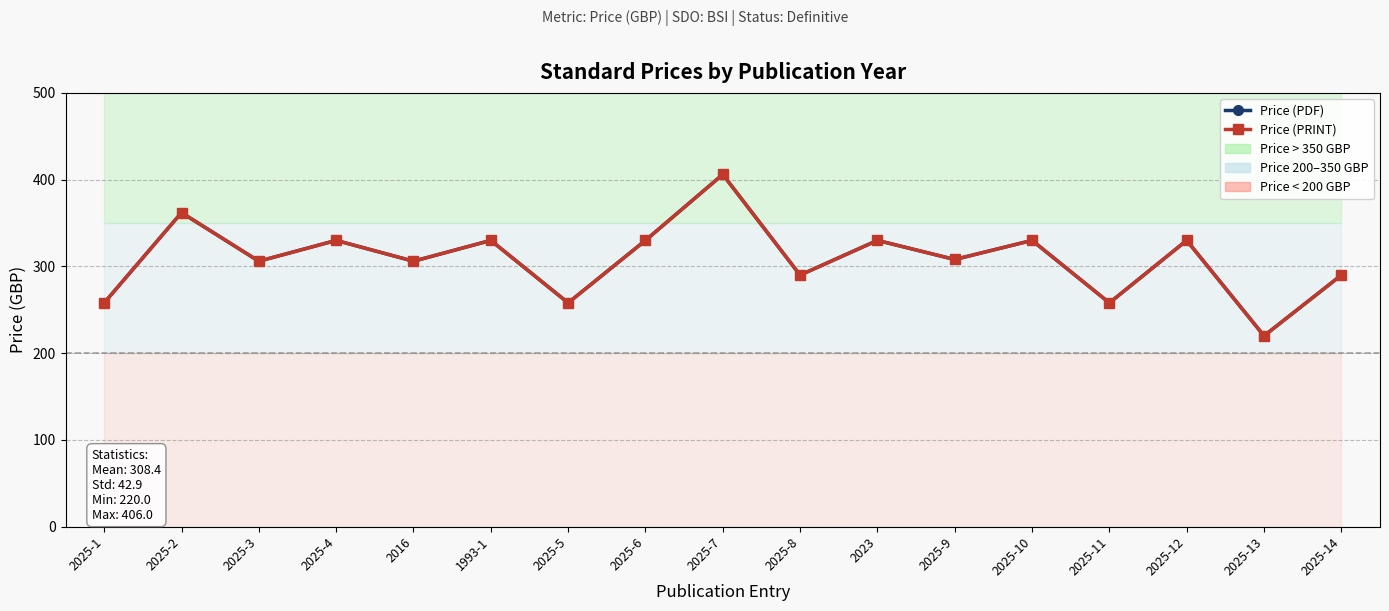

At how many categories does at least one series exceed 359?

2